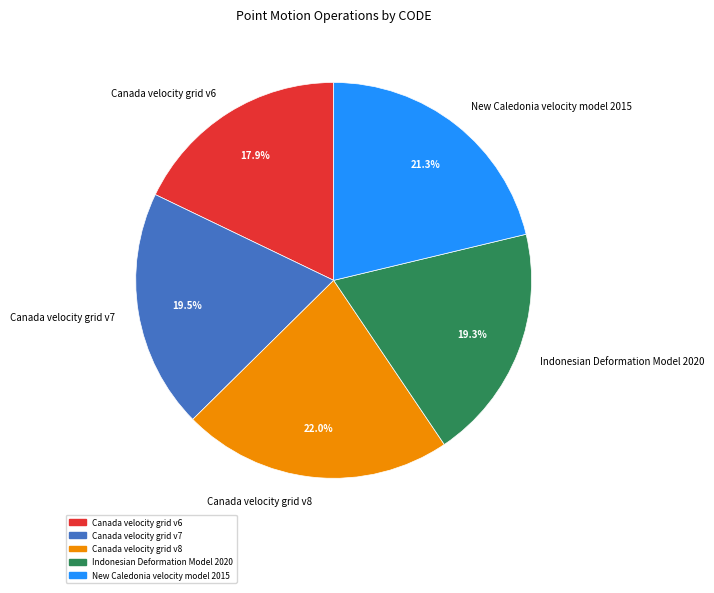

To the nearest percent, what is the combined percentage of Canada velocity grid v6 and Canada velocity grid v7?

37%